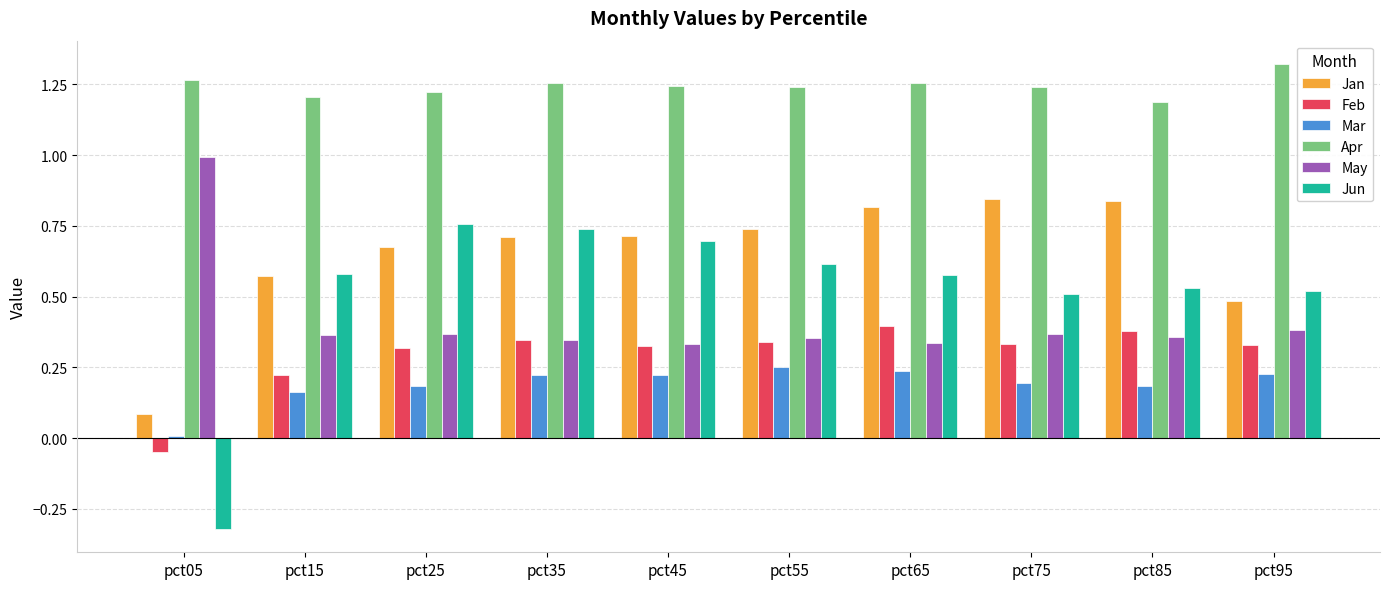

The value of Jun at pct65 is 0.2. True or false?

False